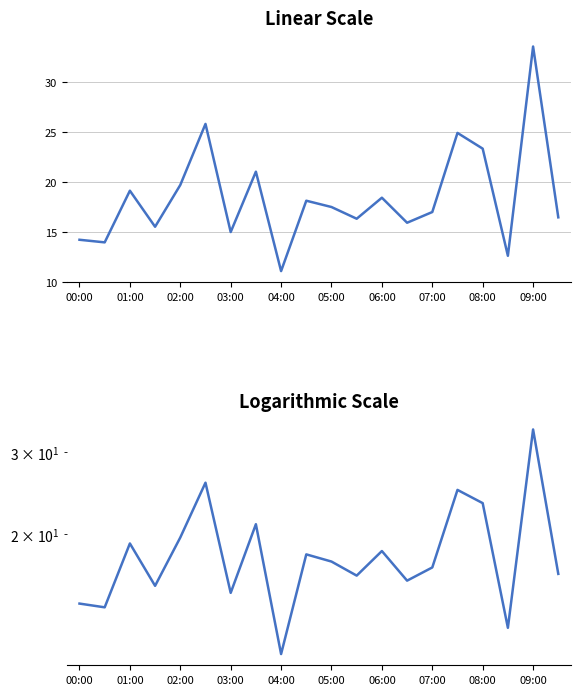

Count the number of values greater than 17.

10